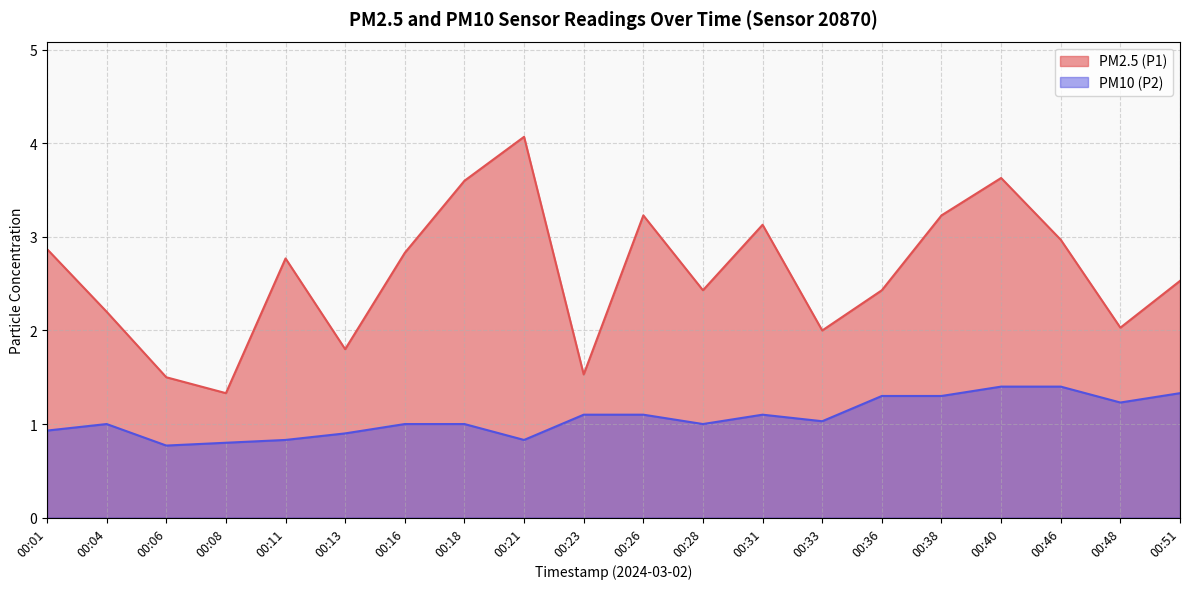

List the labels in order of PM10 (P2) value, smallest first.

00:06, 00:08, 00:11, 00:21, 00:13, 00:01, 00:04, 00:16, 00:18, 00:28, 00:33, 00:23, 00:26, 00:31, 00:48, 00:36, 00:38, 00:51, 00:40, 00:46